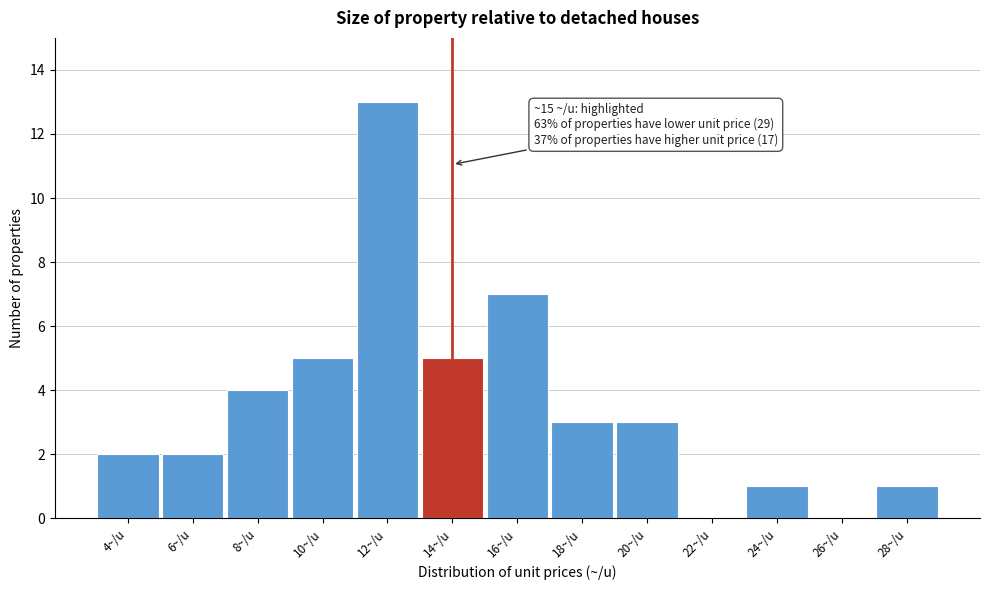

Reading left to right, transcribe all the data shown in this chart.

4~/u=2	6~/u=2	8~/u=4	10~/u=5	12~/u=13	14~/u=5	16~/u=7	18~/u=3	20~/u=3	22~/u=0	24~/u=1	26~/u=0	28~/u=1